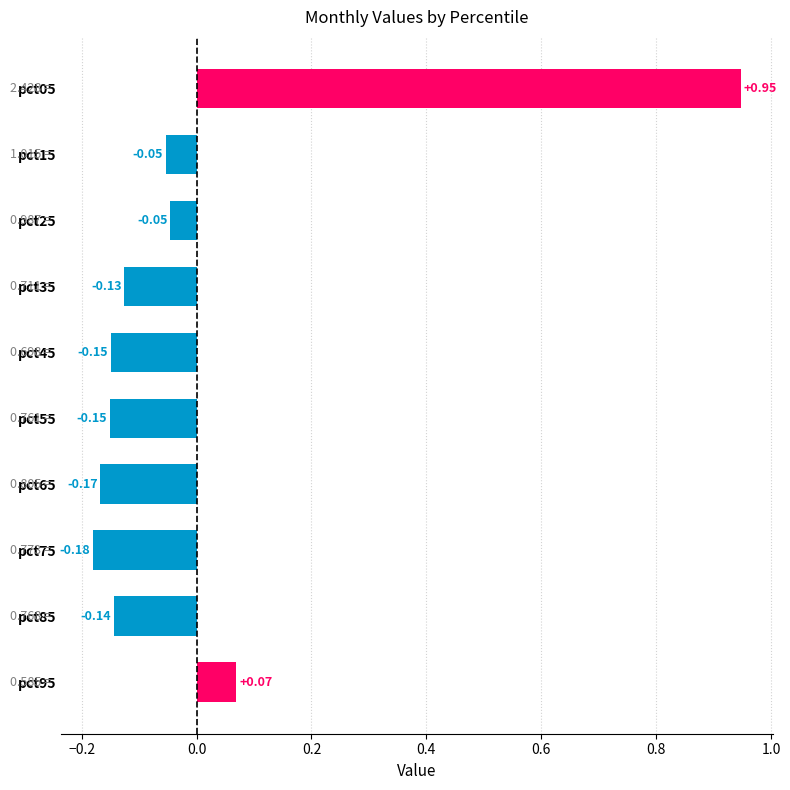

Between pct35 and pct45, which is larger?

pct35